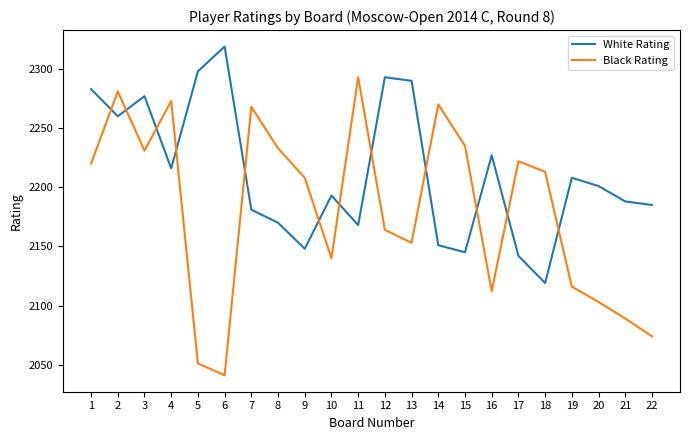

What is the difference between the maximum and minimum values in the White Rating series?

200